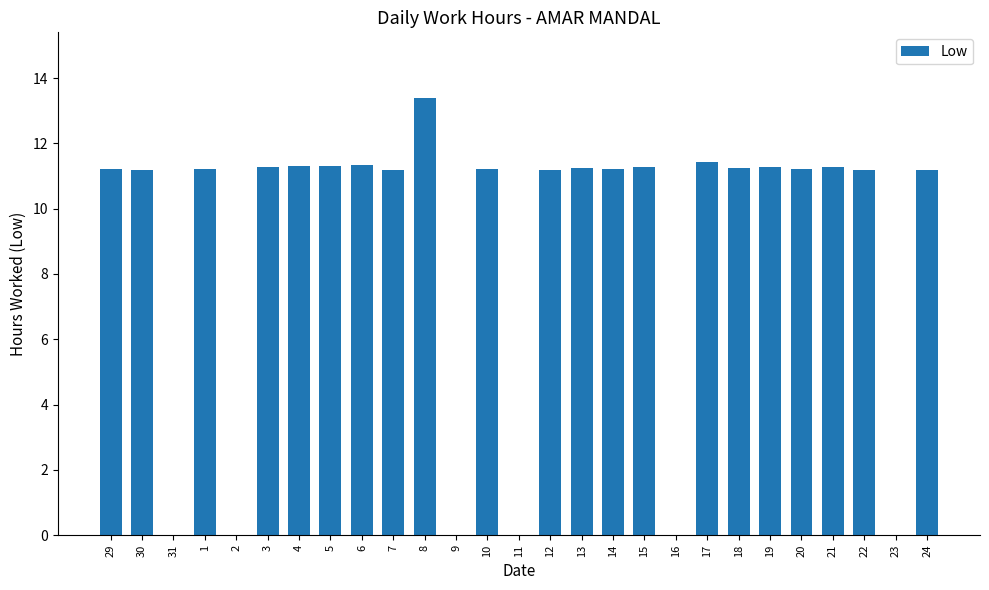

Read the value at 4.

11.3